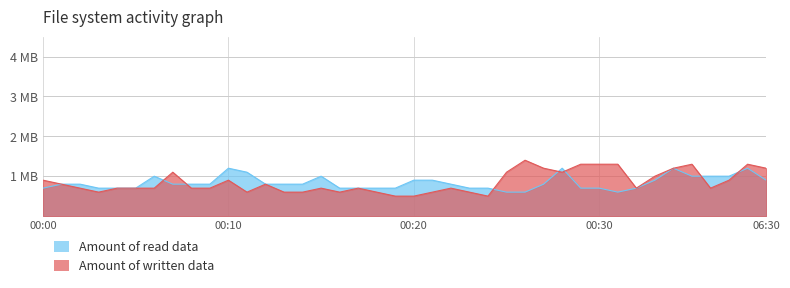

How many Amount of written data values are between 0 and 1?

28